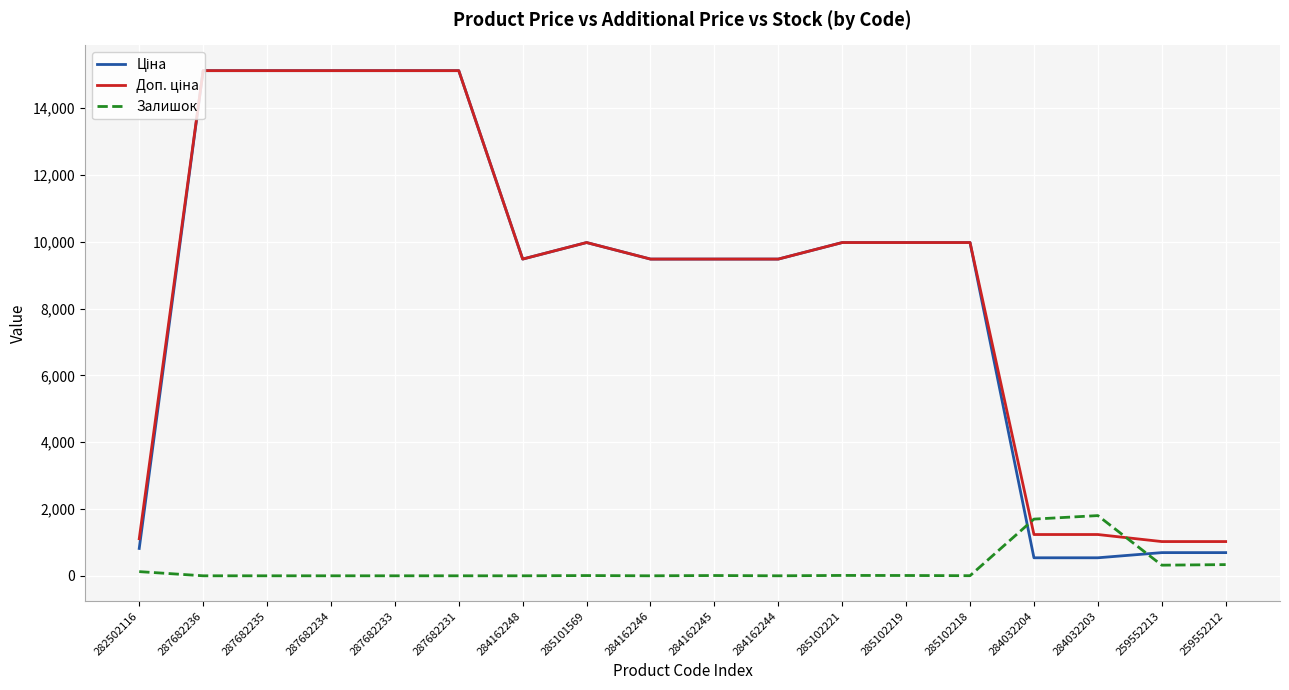

Count the number of data series in this chart.

3